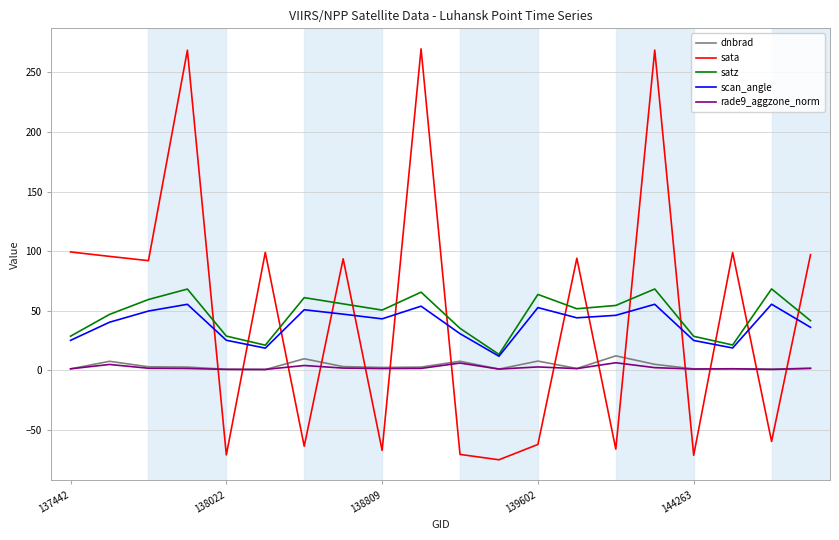

Which series has the widest spread of values?

sata